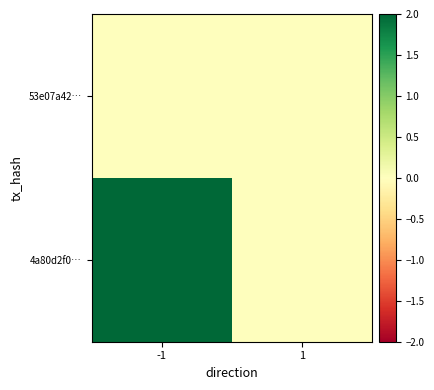

Reading left to right, list all the values displayed in this chart.

53e07a42…: -1=0	1=0
4a80d2f0…: -1=2	1=0